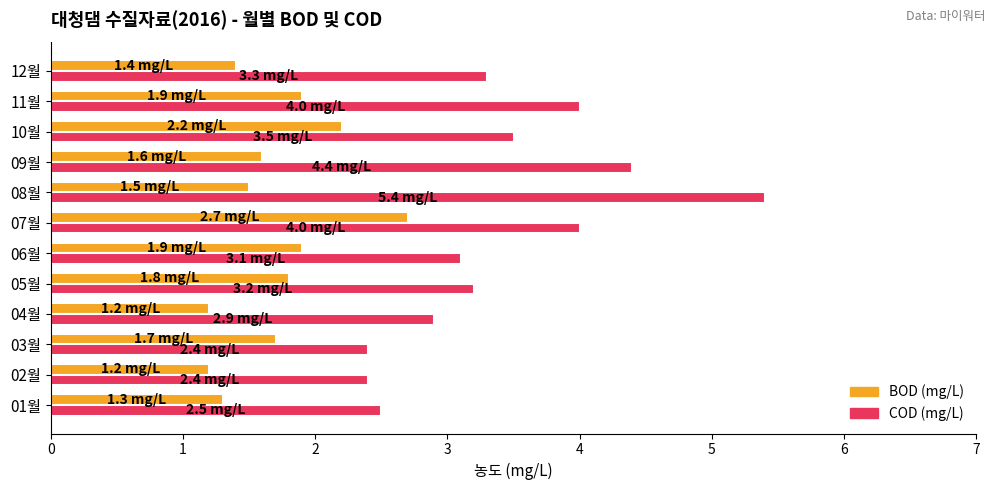

What is the spread (max minus min) of values at 10월?

1.3